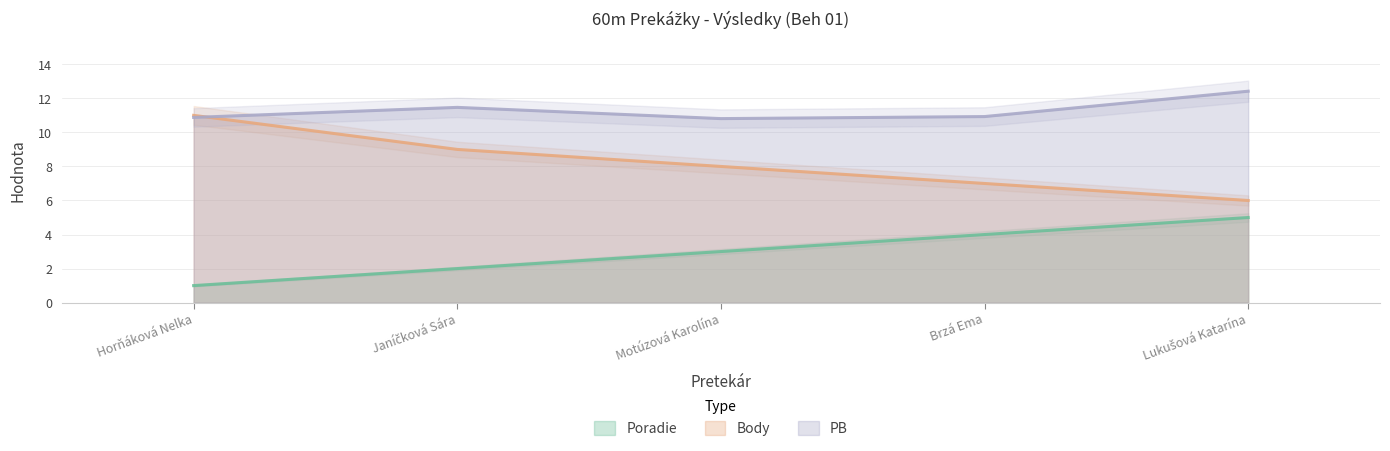

How many lines are shown in the chart?

3